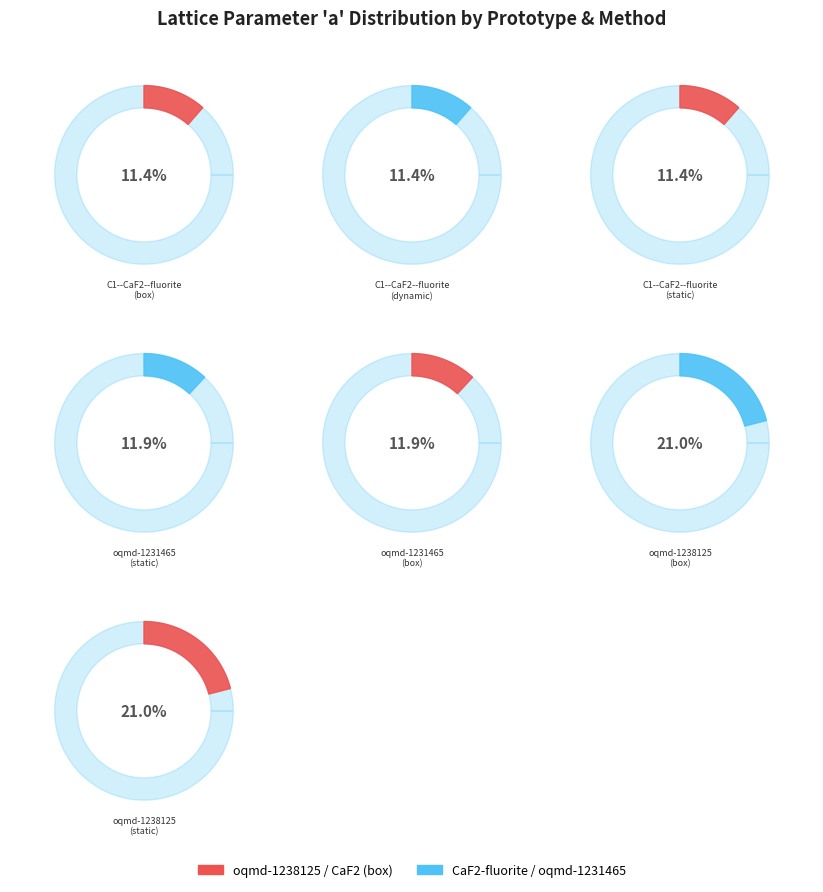

To the nearest percent, what portion does oqmd-1231465 (box) represent?

12%